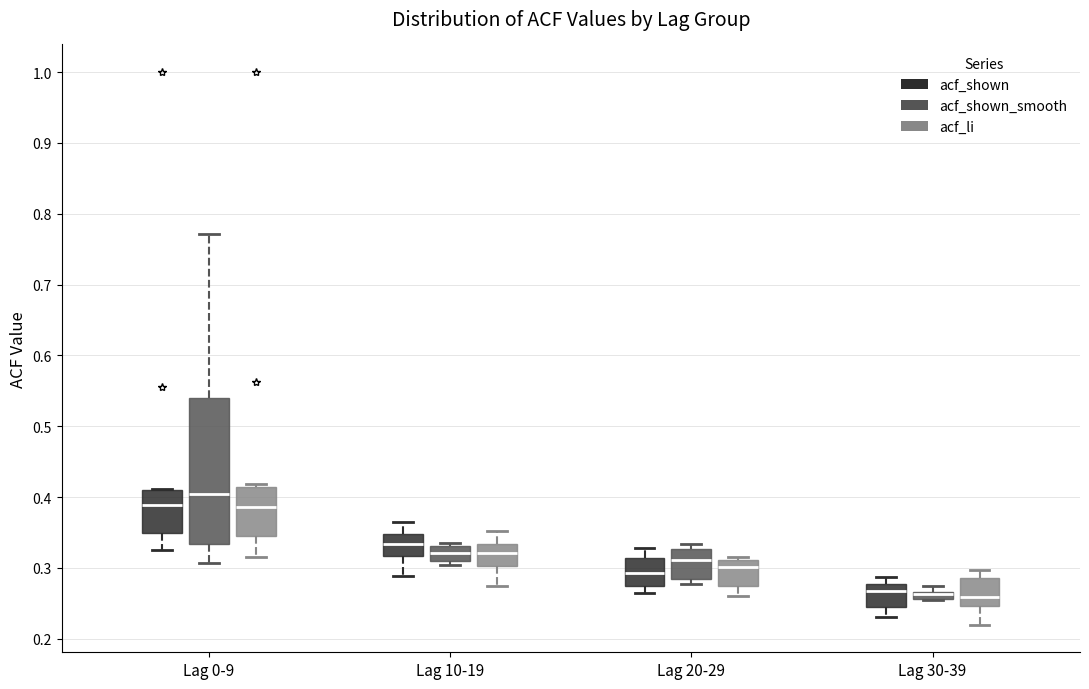

Comparing the boxes themselves (not the whiskers), which one is the tallest?

Lag 0-9 (acf_shown_smooth)